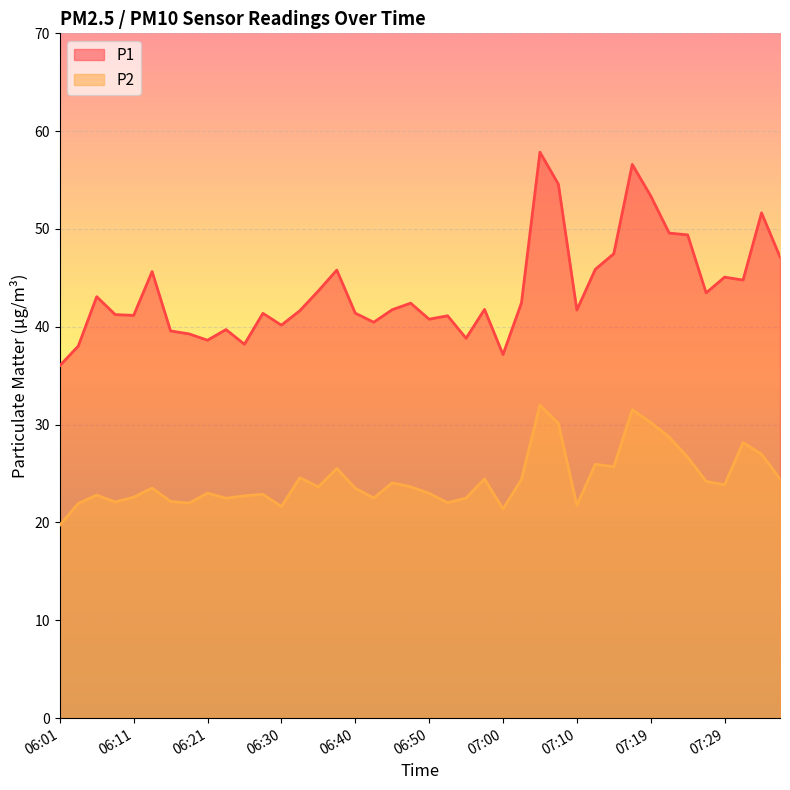

What is the greatest value displayed?

57.9